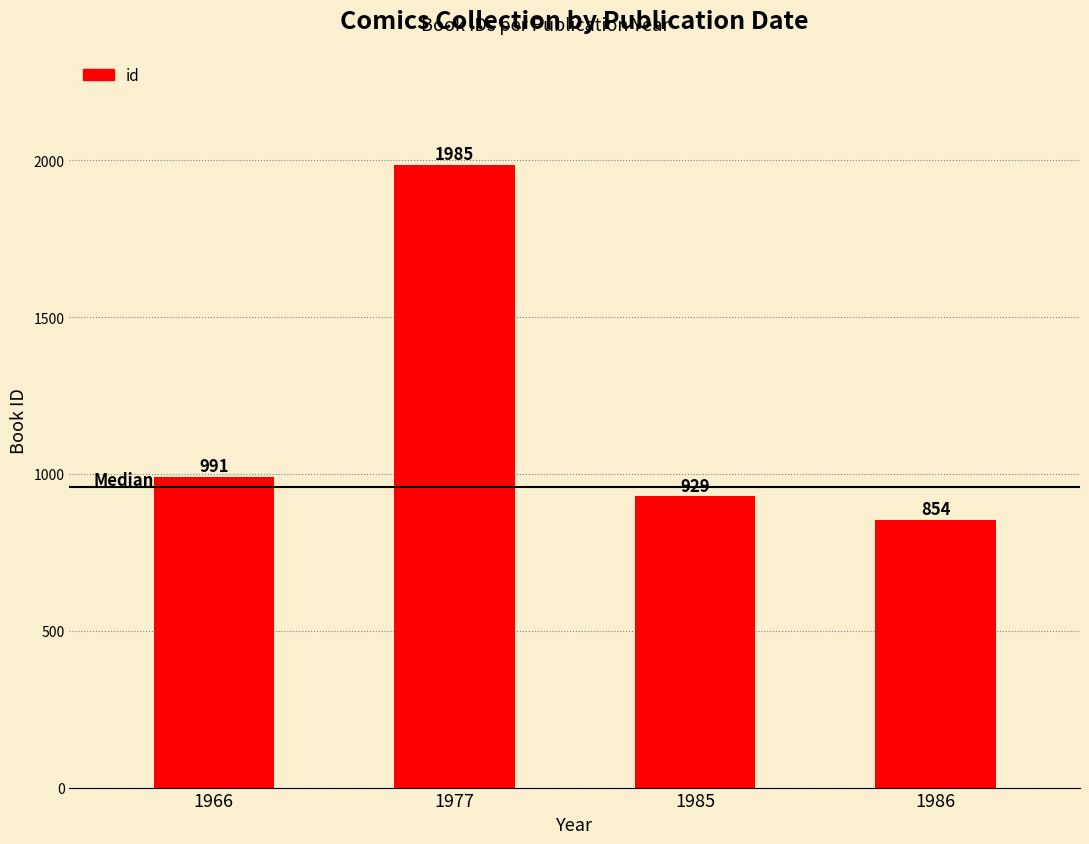

How many bars are there in total?

4